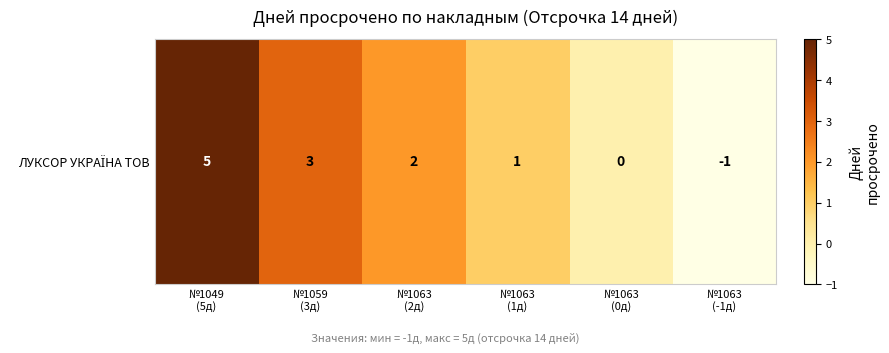

Reading left to right, list all the values displayed in this chart.

№1049
(5д)=5	№1059
(3д)=3	№1063
(2д)=2	№1063
(1д)=1	№1063
(0д)=0	№1063
(-1д)=-1